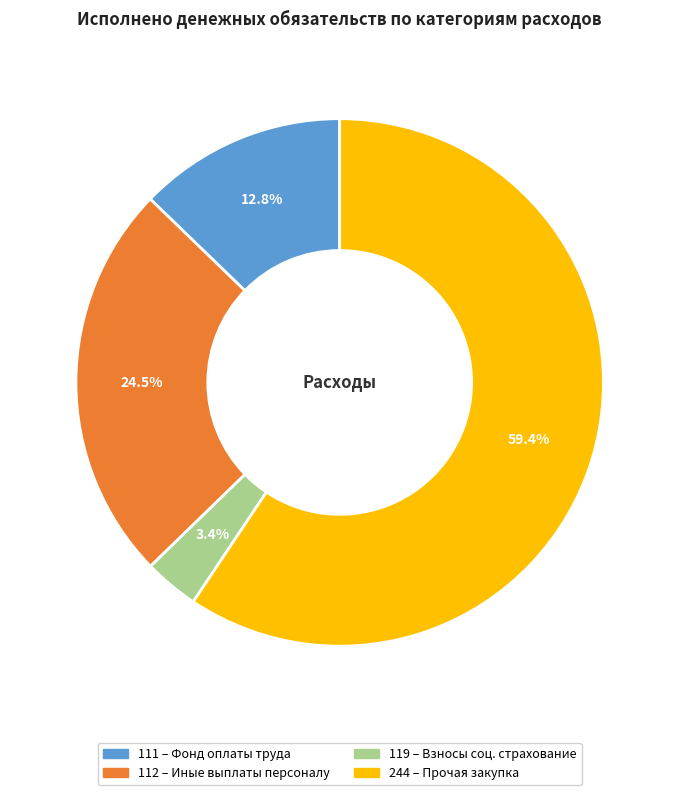

Is there any slice that represents more than half of the pie?

Yes